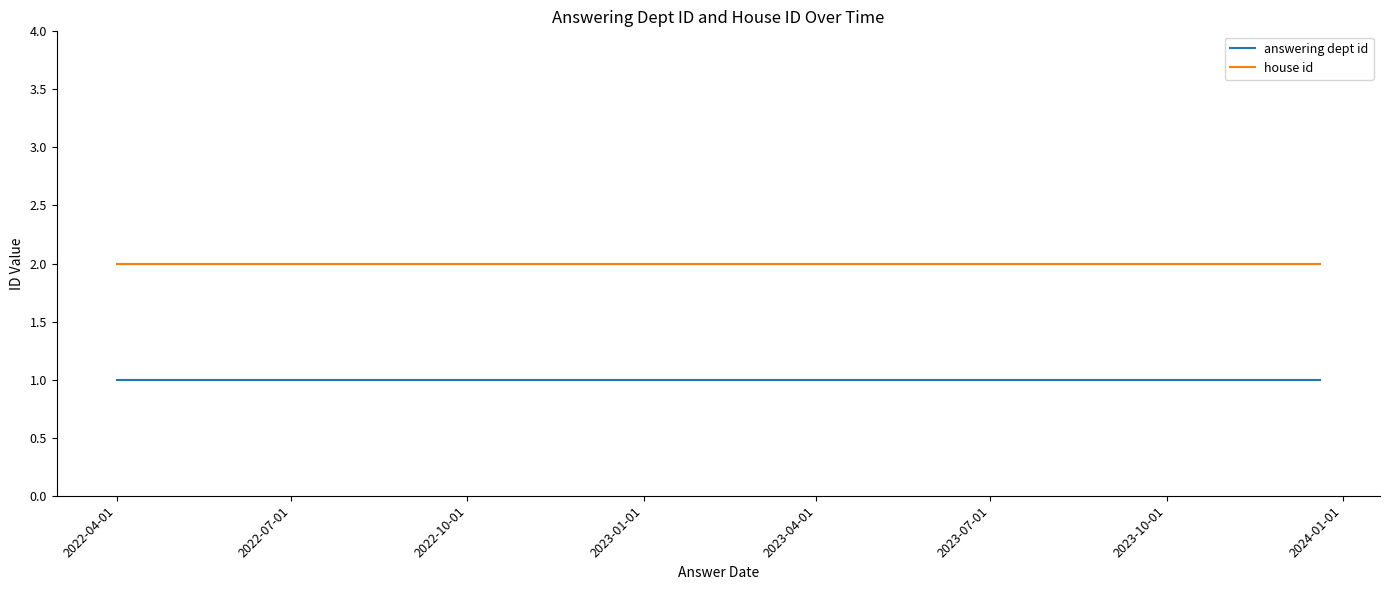

Which series has the largest total across all categories?

house id